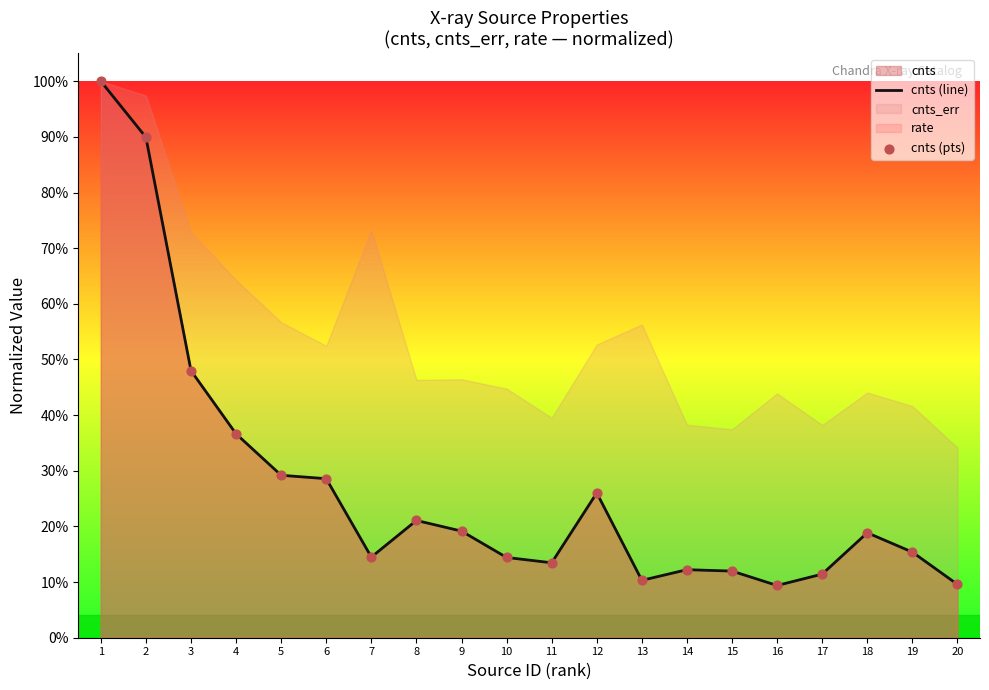

Is the value of cnts (pts) at 19 greater than the value of cnts (line) at 4?

No